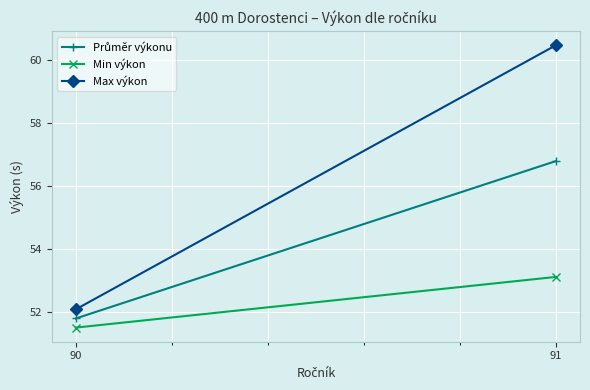

The Min výkon series shows 14.6 at 90. True or false?

False